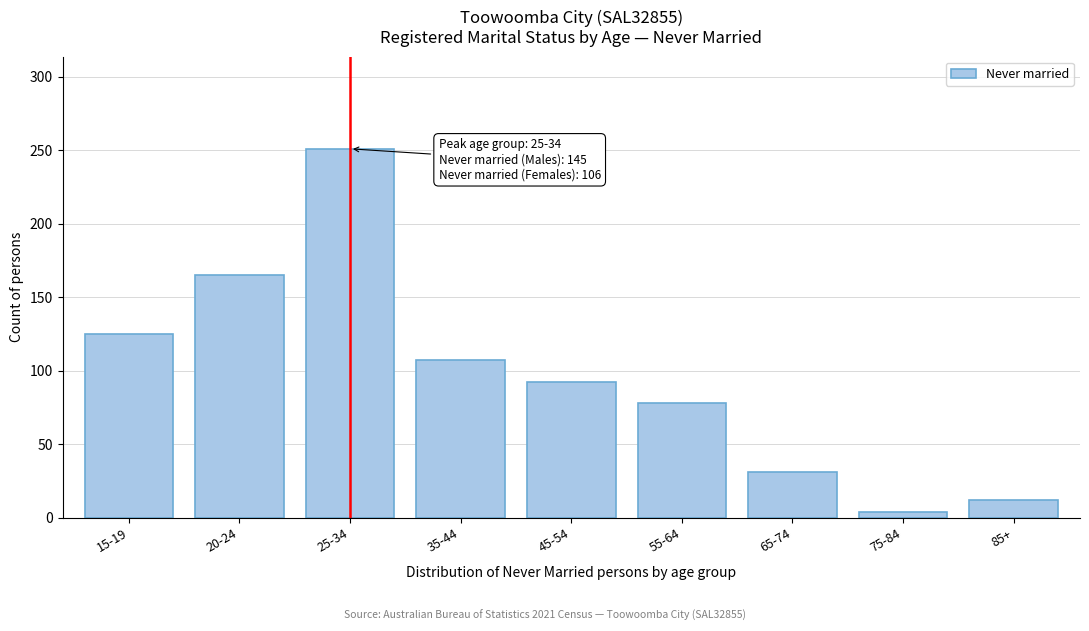

Reading left to right, transcribe all the data shown in this chart.

15-19=125	20-24=165	25-34=251	35-44=107	45-54=92	55-64=78	65-74=31	75-84=4	85+=12